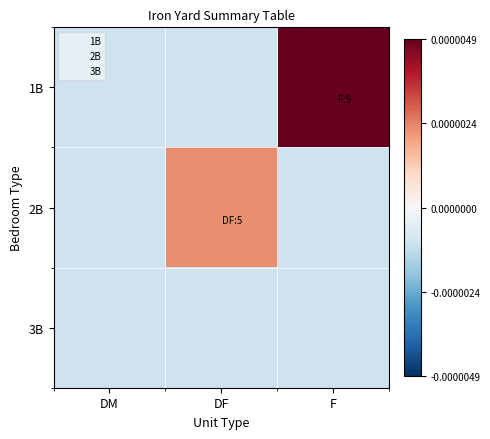

At which category is the sum across all series the highest?

F